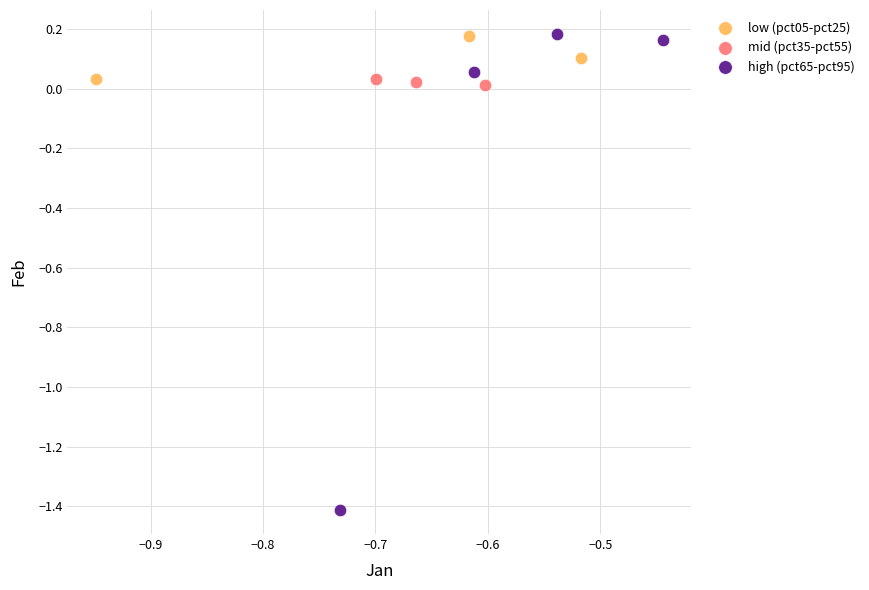

Which series has the widest spread of Y values?

high (pct65-pct95)